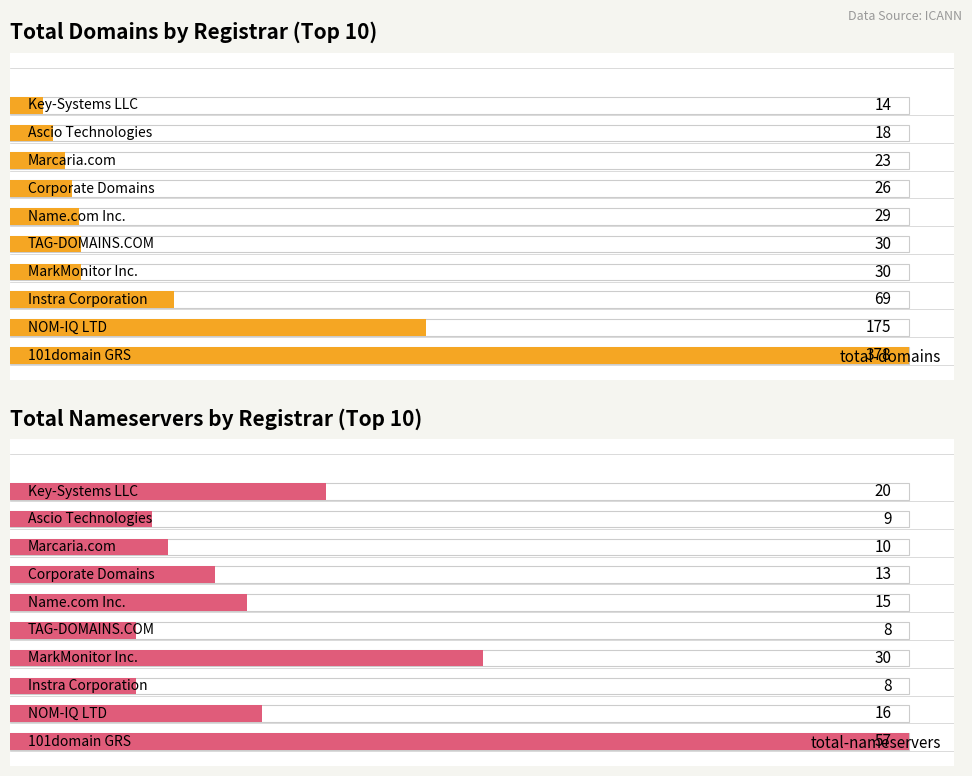

What is the total value across all series at 5?

44